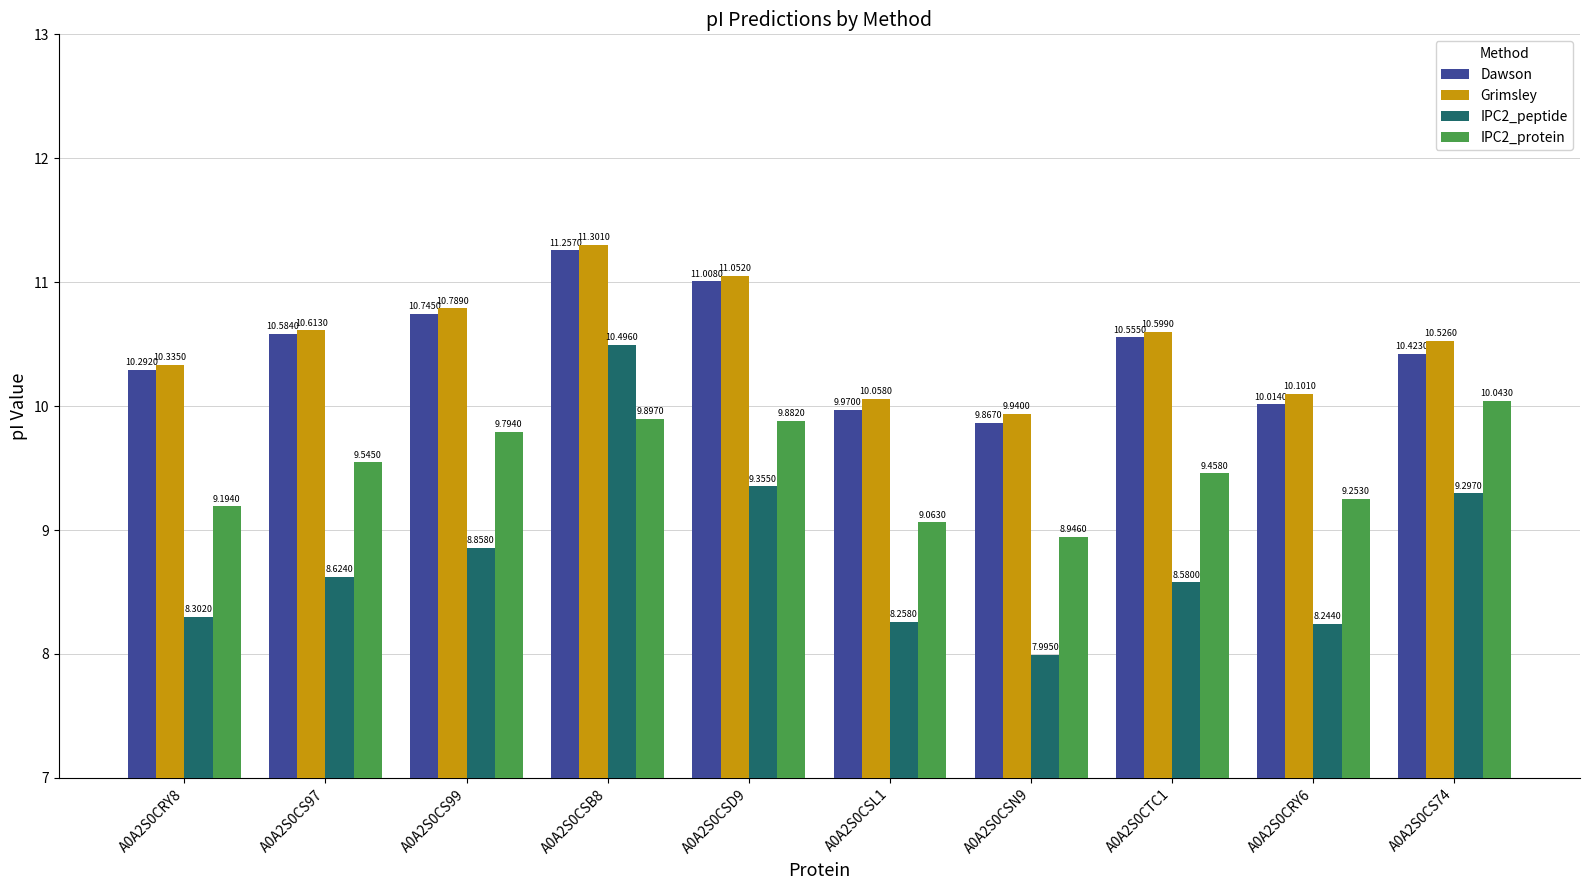

What is the label of the 1st bar from the left?

A0A2S0CRY8